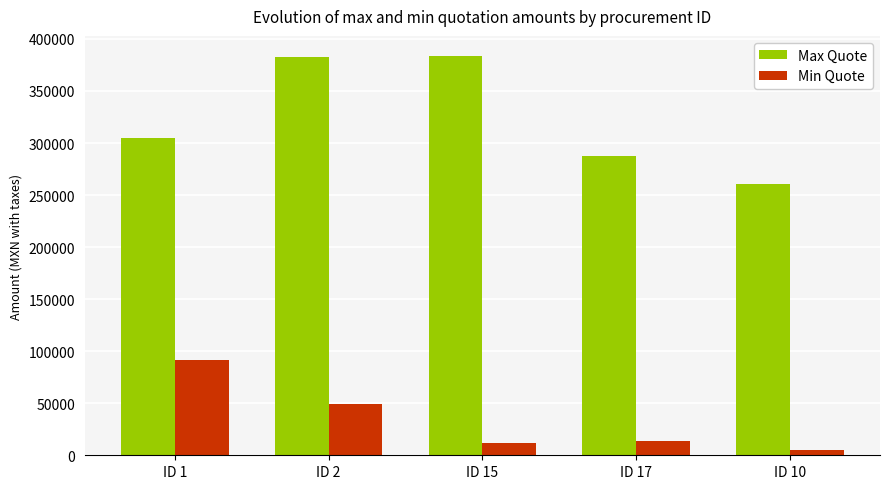

Which category has the lowest value in the Min Quote series?

ID 10